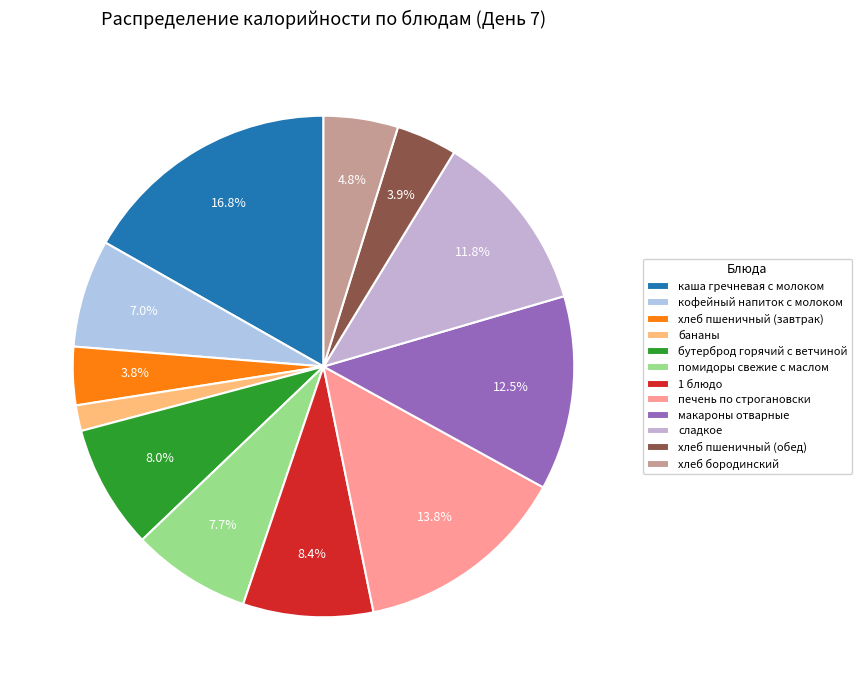

Approximately how many times larger is the value at каша гречневая с молоком compared to сладкое?

1.4